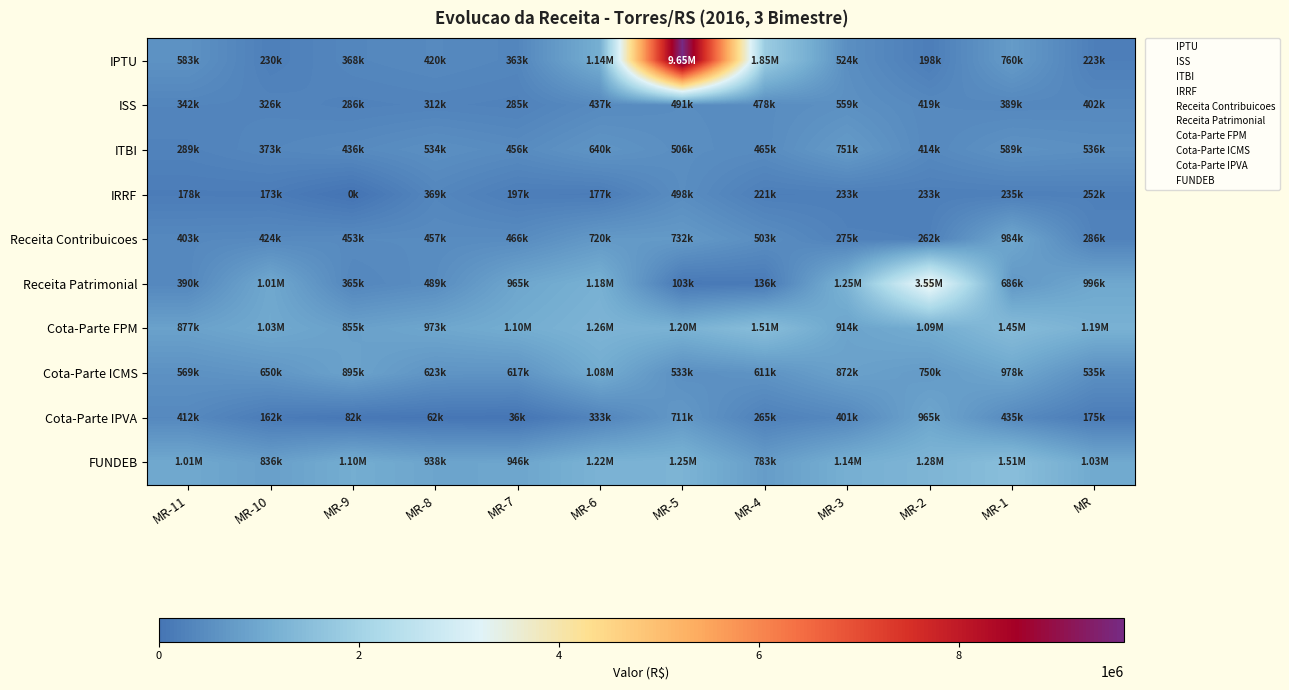

What is the difference between the highest and lowest values at MR-11?

829779.4